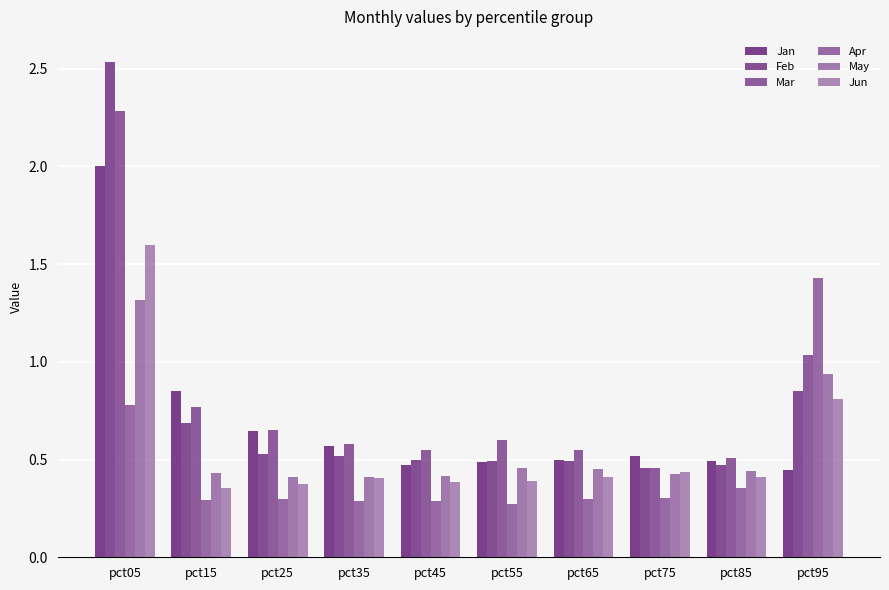

The May series shows 0.4 at pct35. True or false?

True